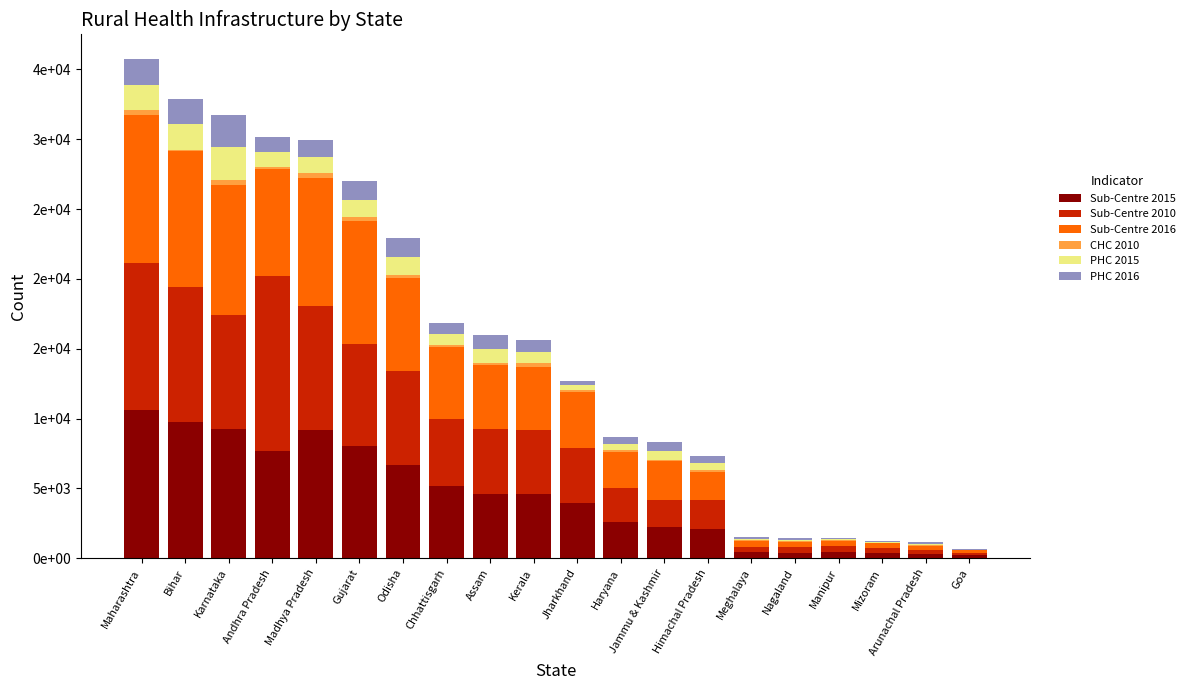

What is the label of the 16th bar from the right?

Madhya Pradesh